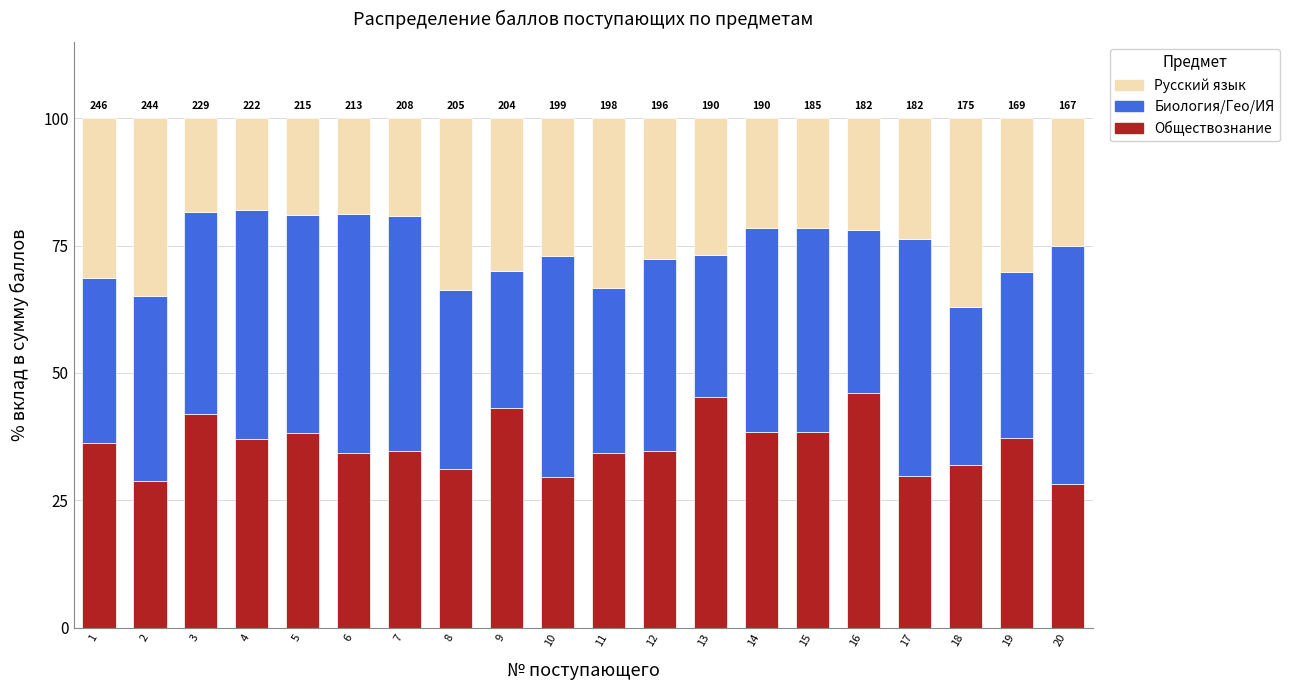

What is the highest value of the Обществознание series?

46.2